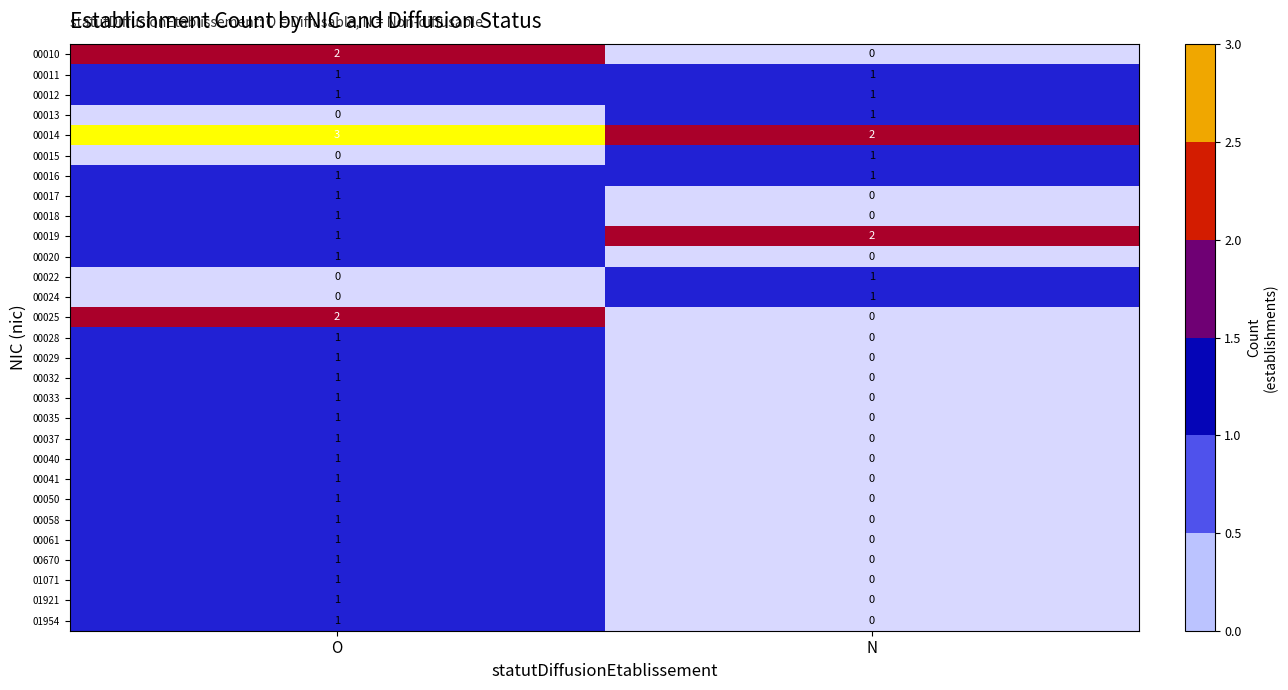

Rank the categories by 01954 value from highest to lowest.

O, N